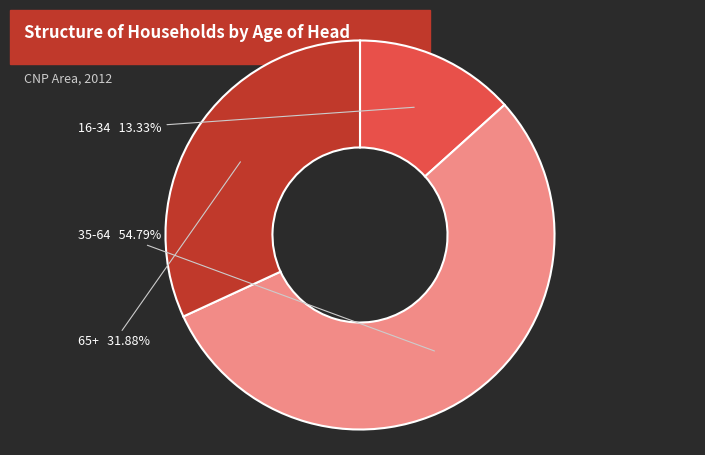

Count the number of slices in the pie.

3